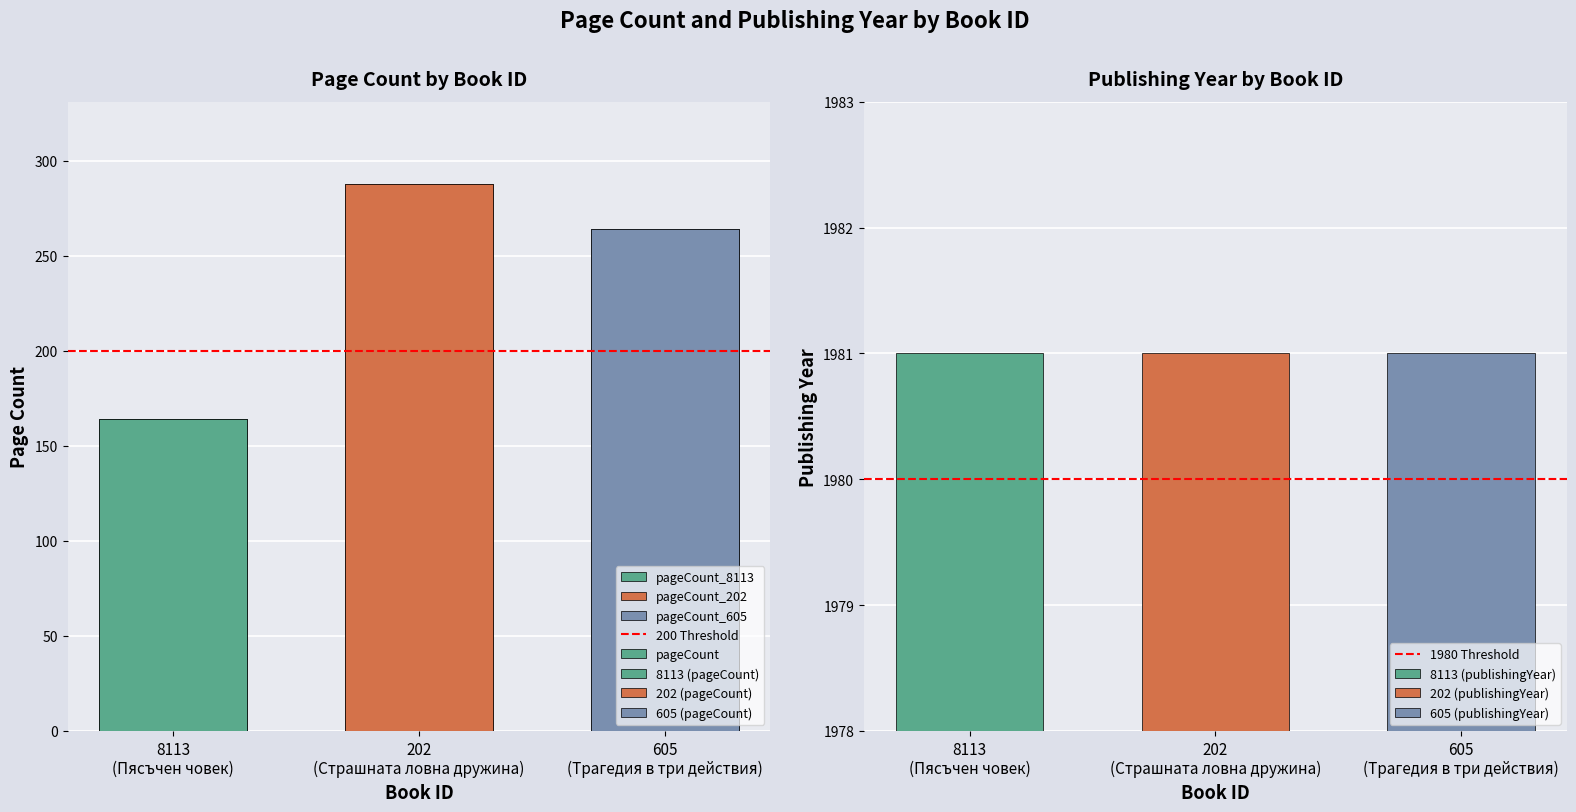

How many values exceed 264?

1